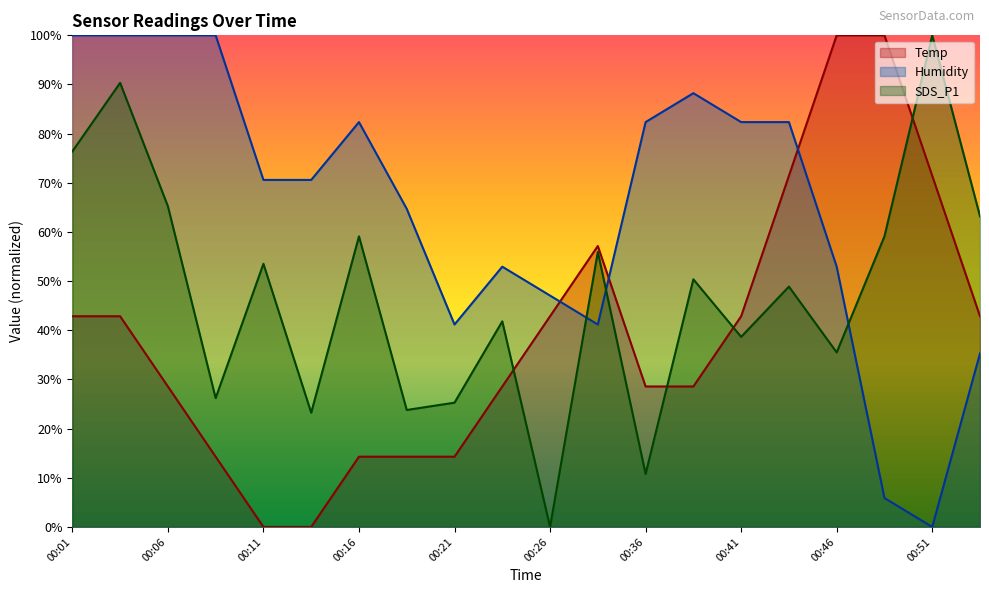

Which series has the largest total across all categories?

Humidity